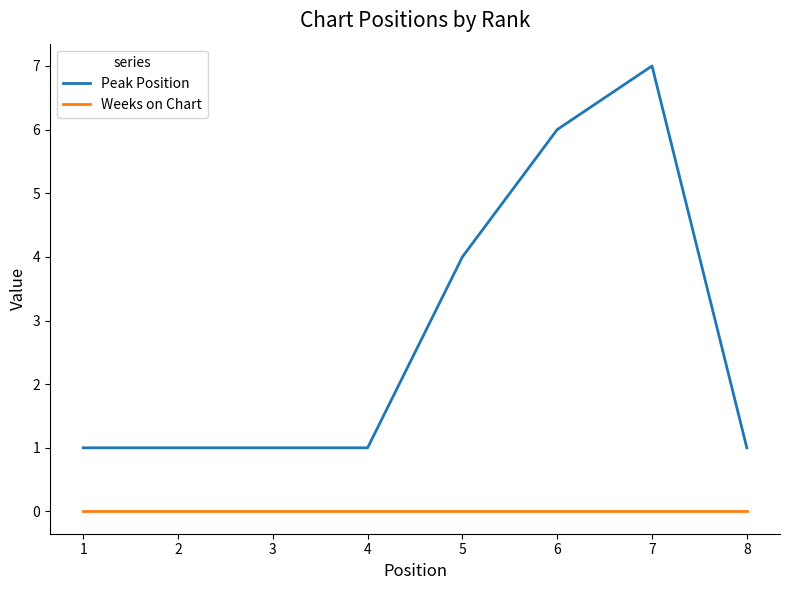

What is the spread (max minus min) of values at 4?

1